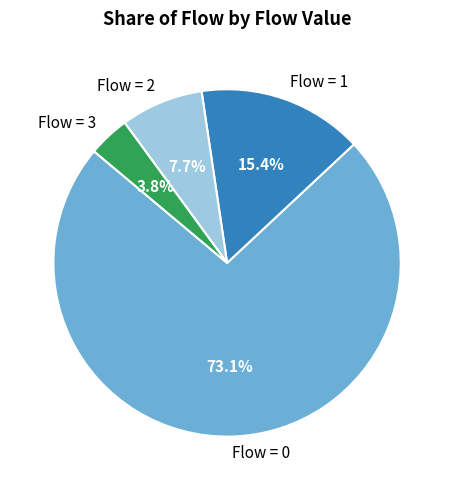

What is the smallest slice in the pie chart?

Flow = 3